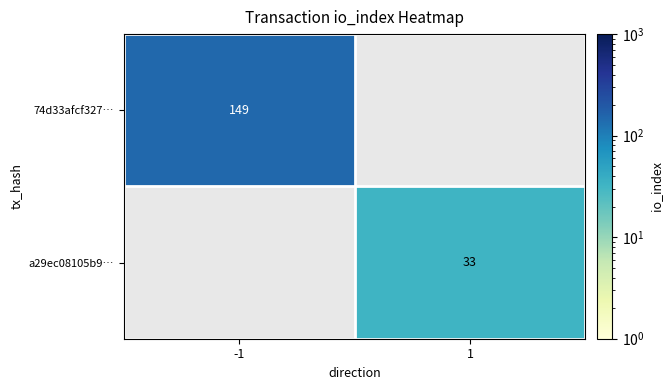

How many series are shown in this chart?

2